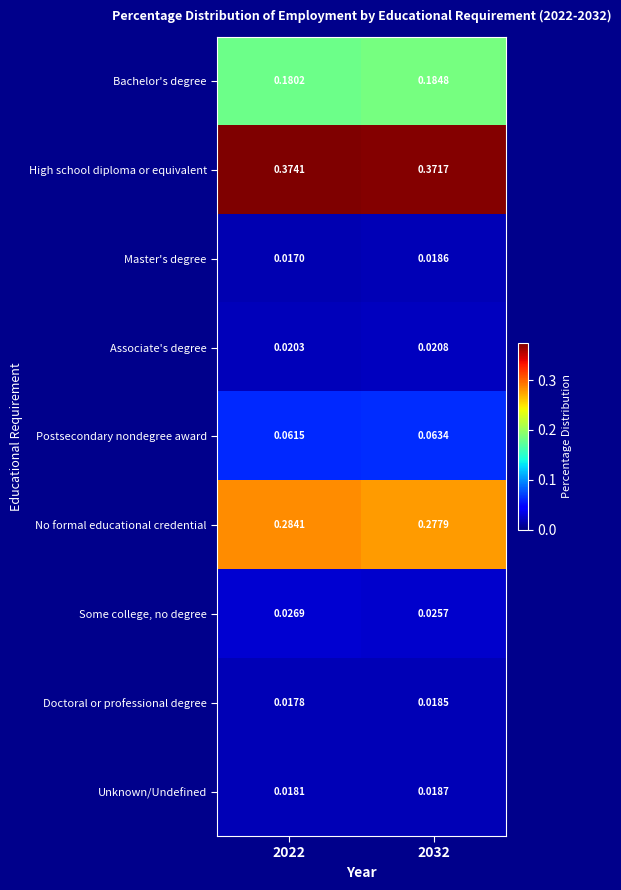

Which series has the largest range (max minus min)?

No formal educational credential